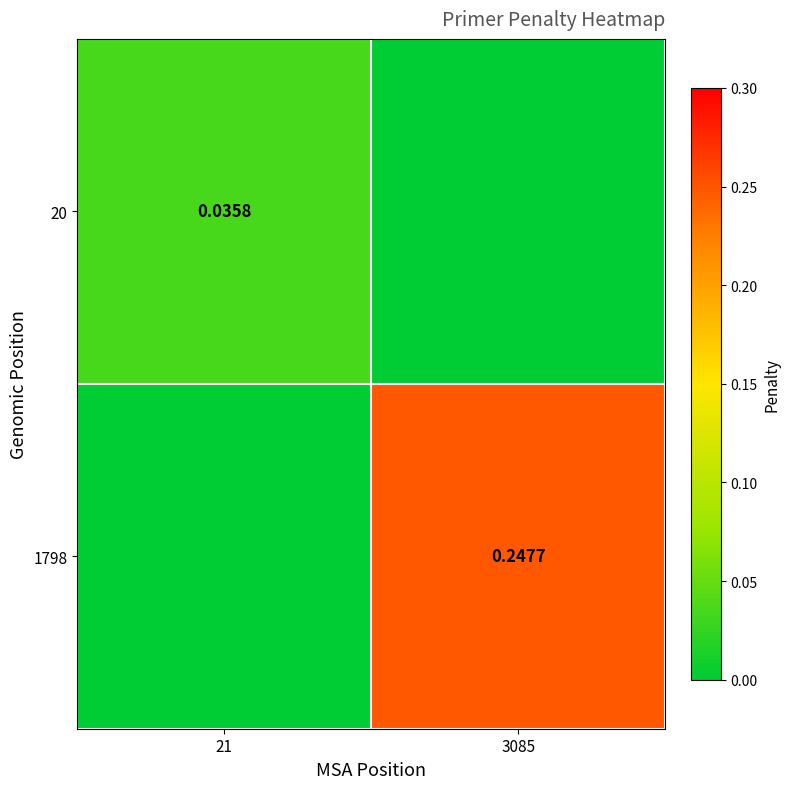

How many values in 20 are above zero?

1